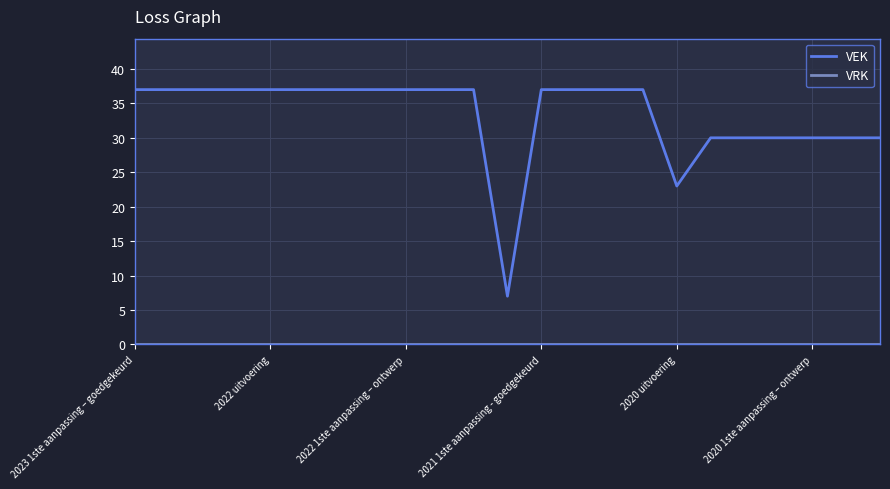

What is the difference between the maximum and minimum values in the VEK series?

30